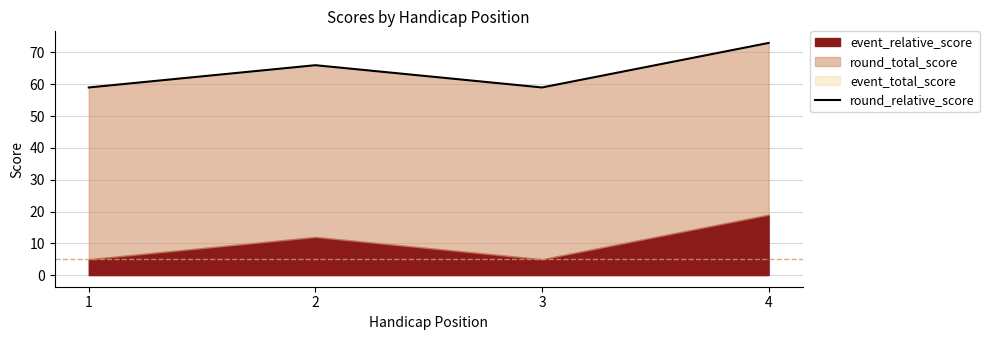

Rank the categories by value from lowest to highest.

1, 3, 2, 4